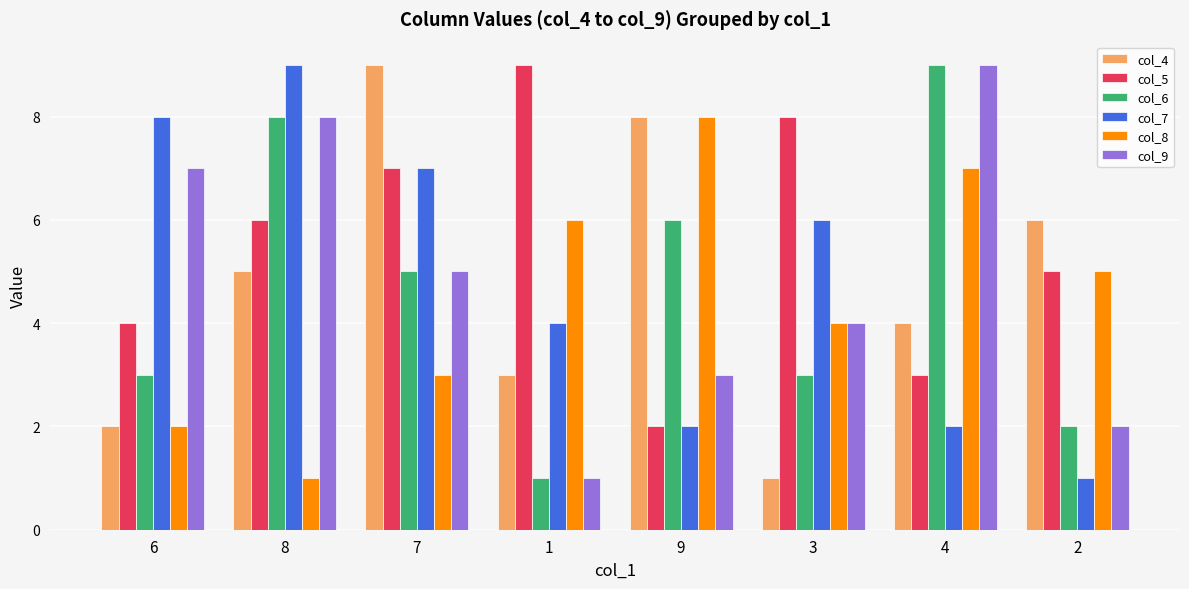

Is the value of col_6 at 7 greater than the value of col_9 at 8?

No